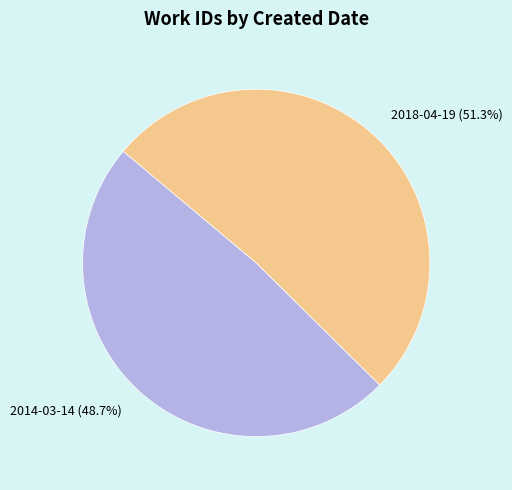

What is the smallest slice in the pie chart?

2014-03-14